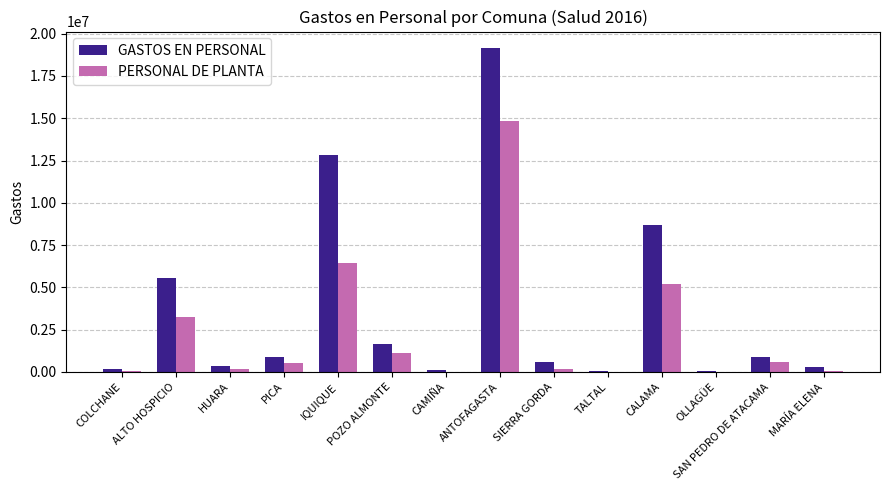

Where is PERSONAL DE PLANTA nearest to the value 7417621?

IQUIQUE